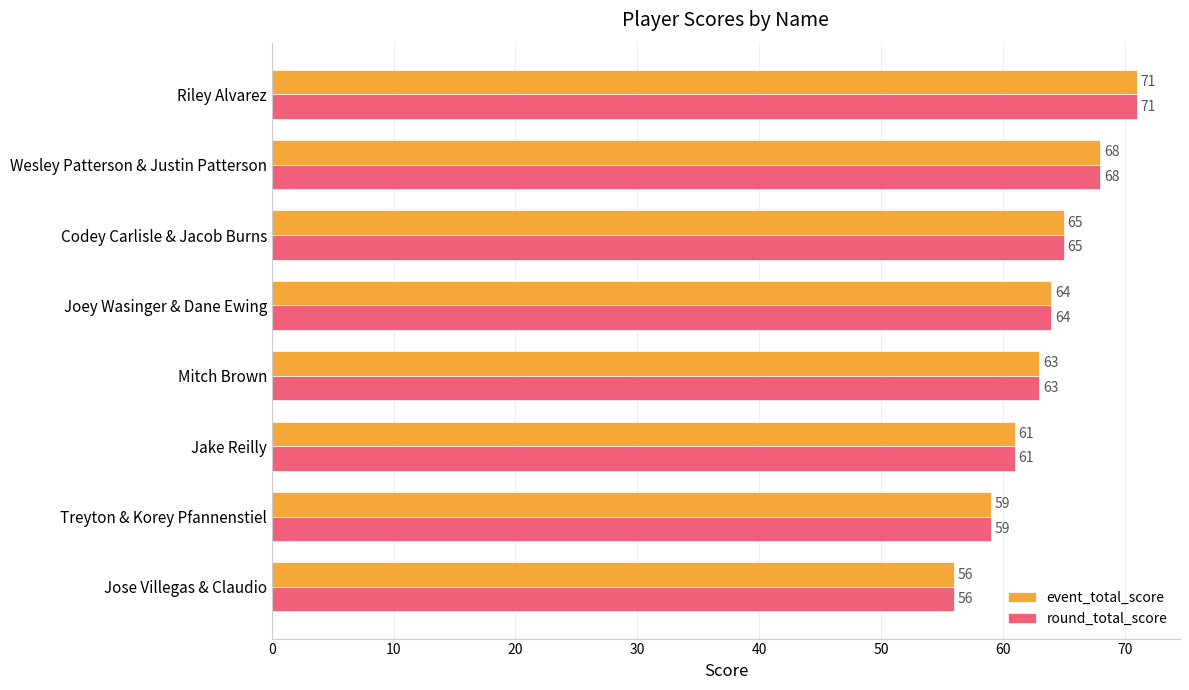

What is the highest value of the round_total_score series?

71